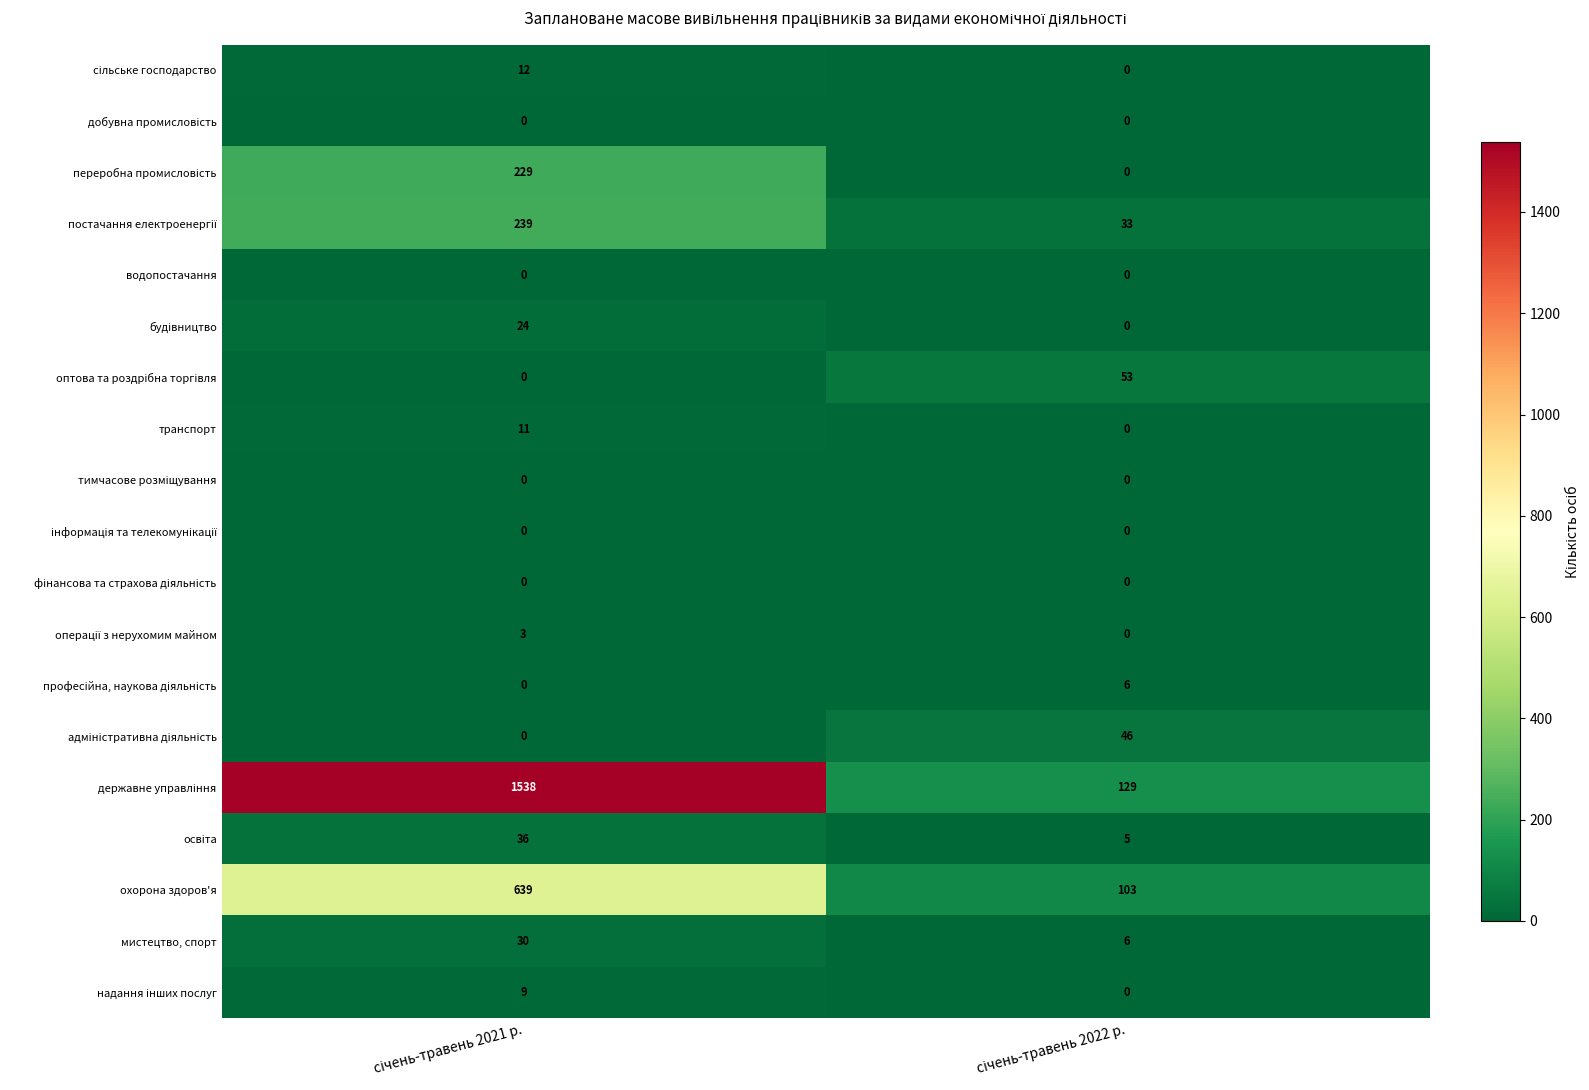

What is the maximum value shown in the chart?

1538